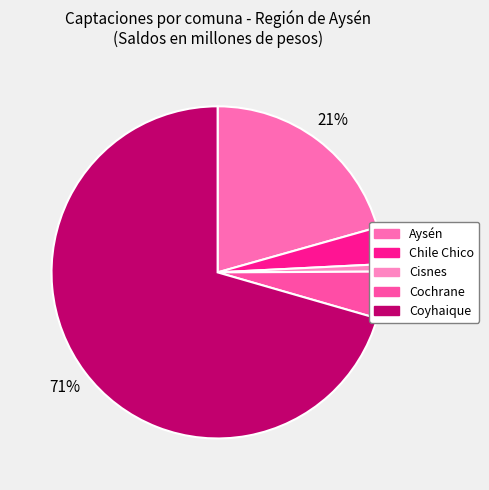

Count the number of slices in the pie.

5